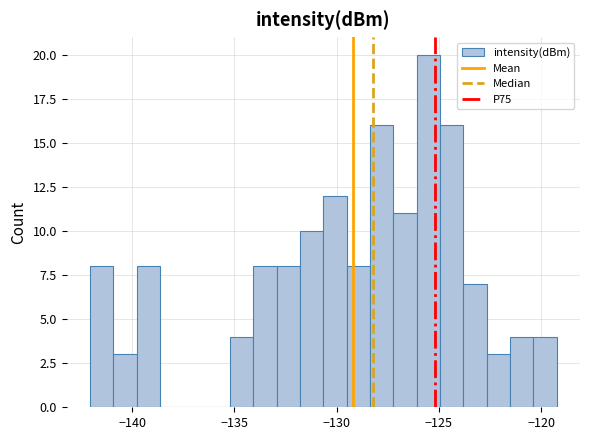

Around what value on the x-axis is the tallest bar? Give the approximate position of its centre, as read against the axis.

-125.5